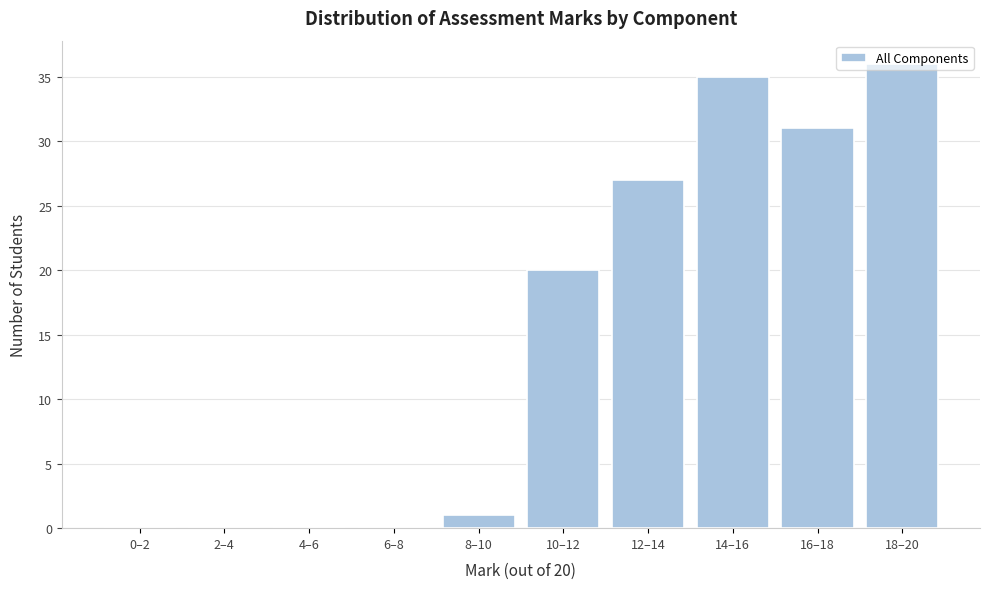

Approximately how many times larger is the value at 14–16 compared to 18–20?

1.0